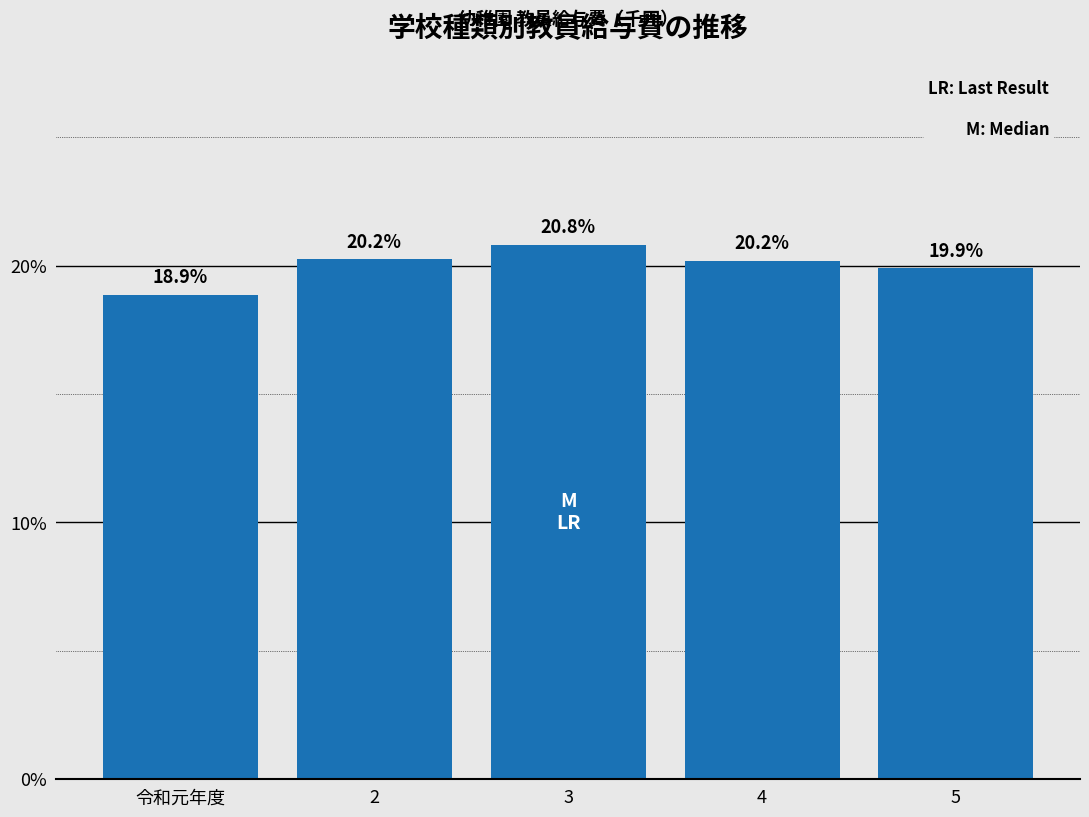

Reading right to left, extract all data points from this chart.

5=19.9	4=20.2	3=20.8	2=20.2	令和元年度=18.9